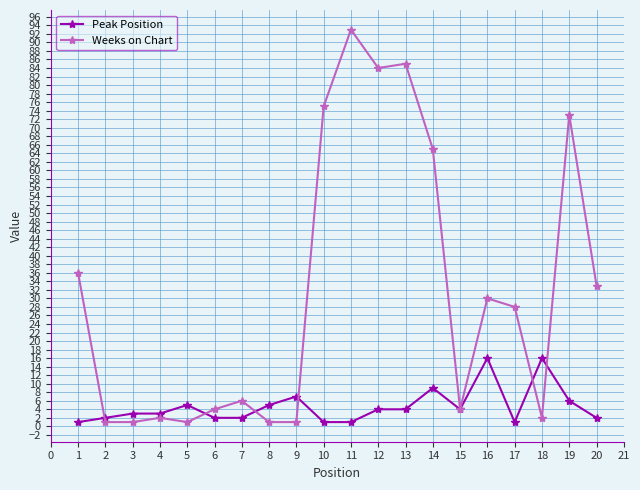

List the series in order of their peak value, lowest first.

Peak Position, Weeks on Chart